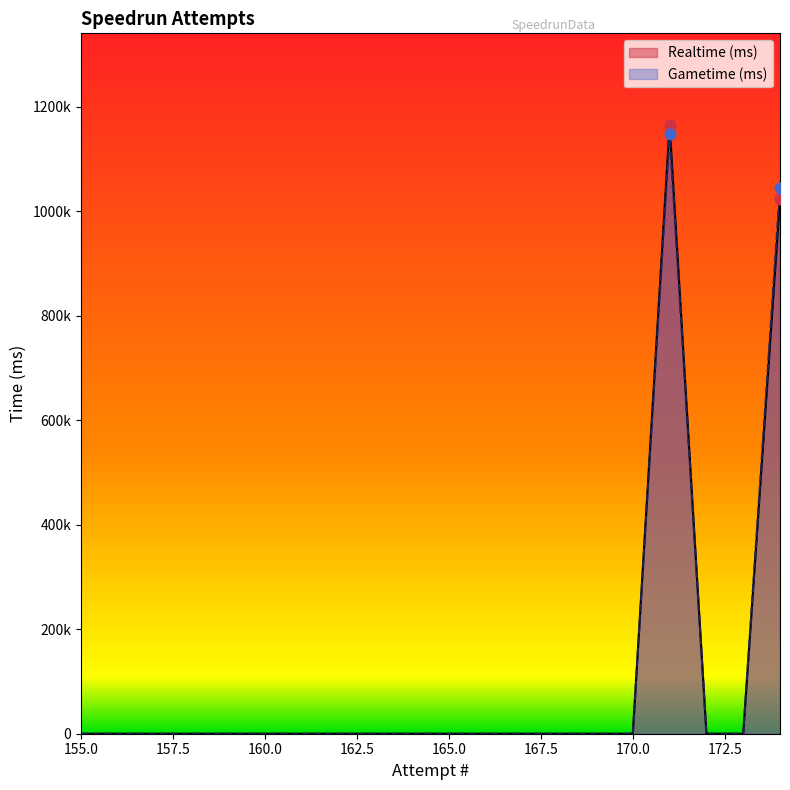

Which series reaches the minimum Y coordinate?

Realtime (ms)